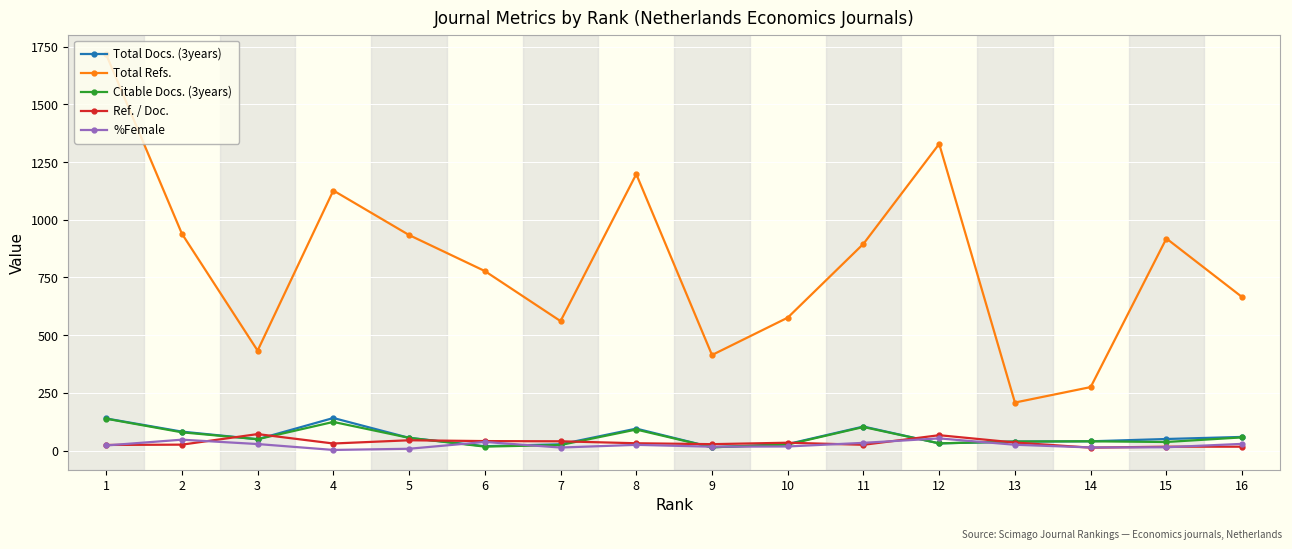

At which category is the sum across all series the highest?

1